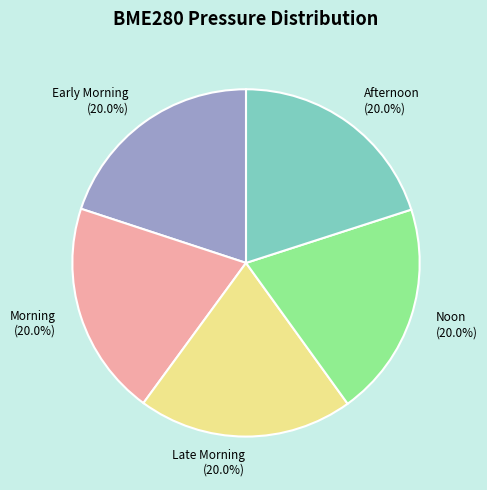

What portion of the pie excludes Noon (20.0%)?

80.0%